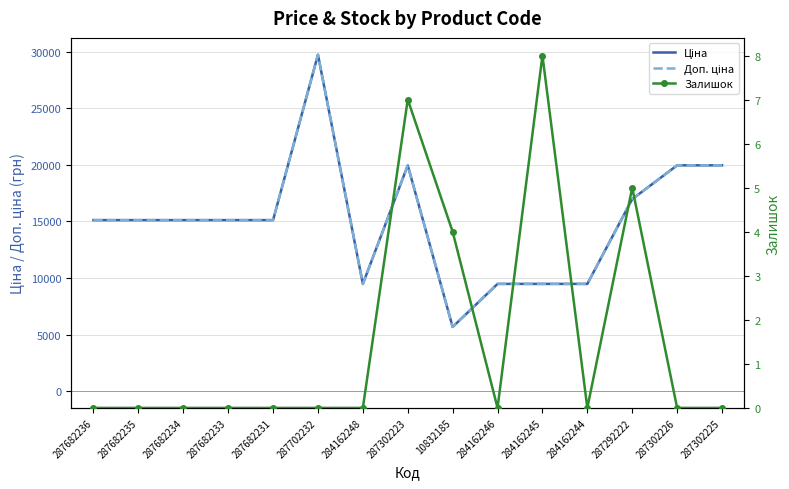

Rank the series by their maximum value, from lowest to highest.

Залишок, Ціна, Доп. ціна